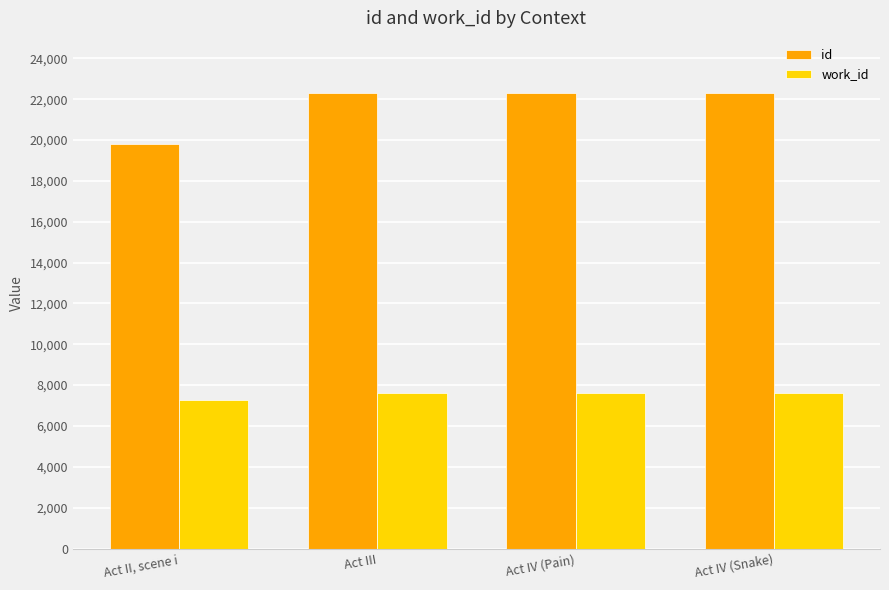

True or false: id has a value of 22305 at Act IV (Snake).

True